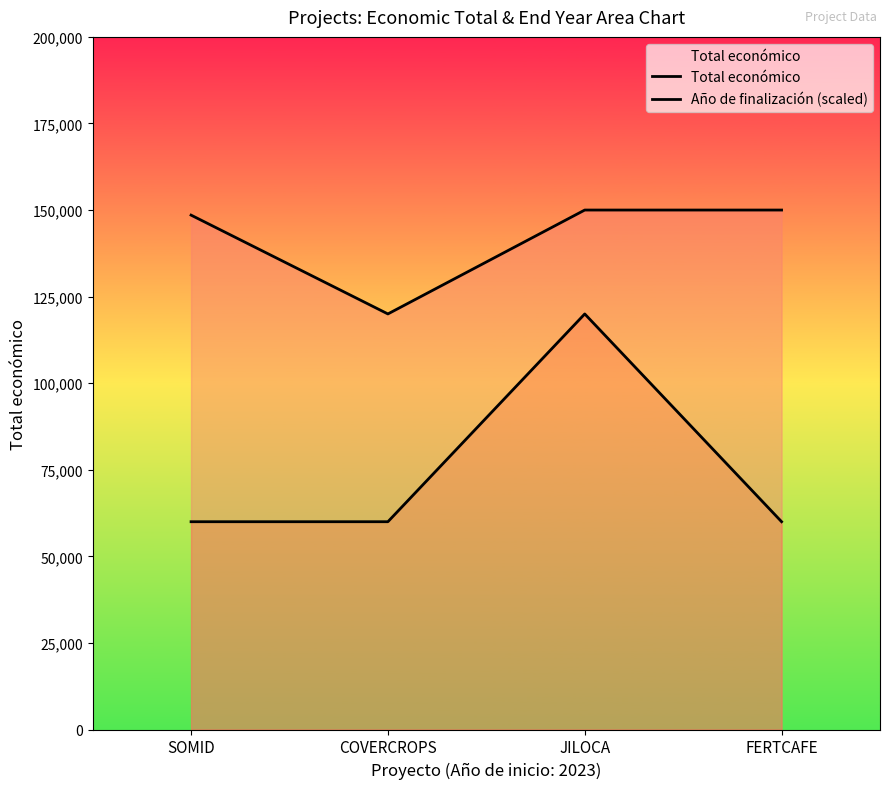

Which series has the largest total across all categories?

Total económico